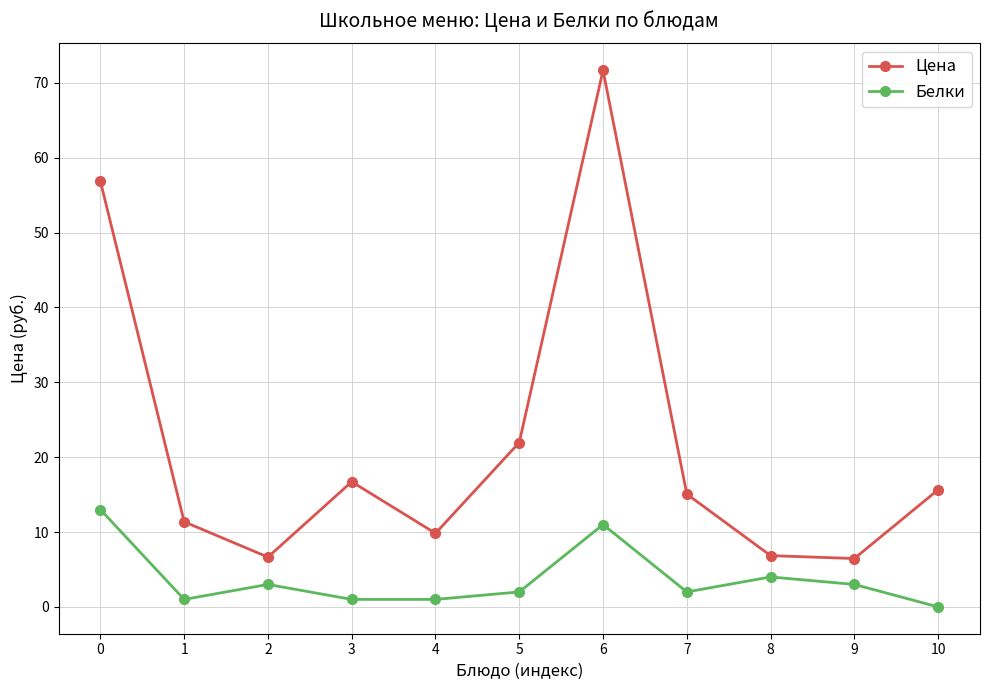

What is the difference between the highest and lowest values at 0?

43.9